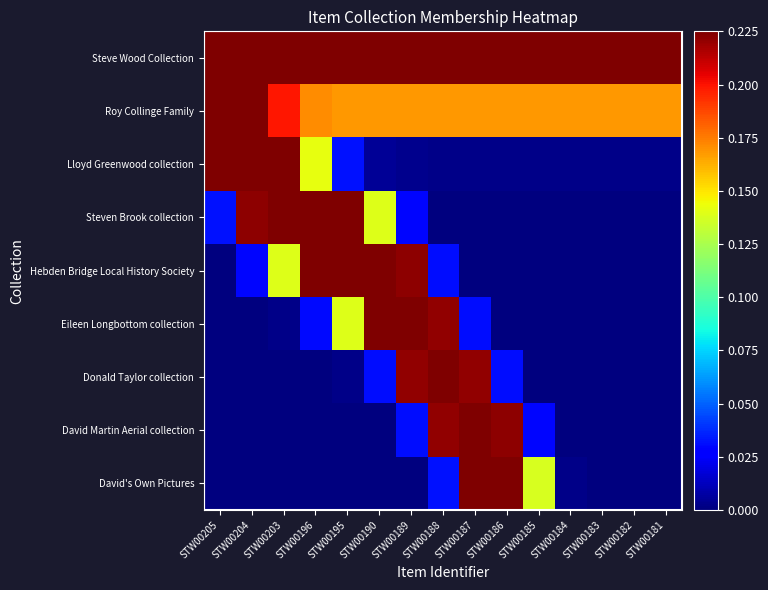

The value of Eileen Longbottom collection at STW00188 is 0.1. True or false?

False